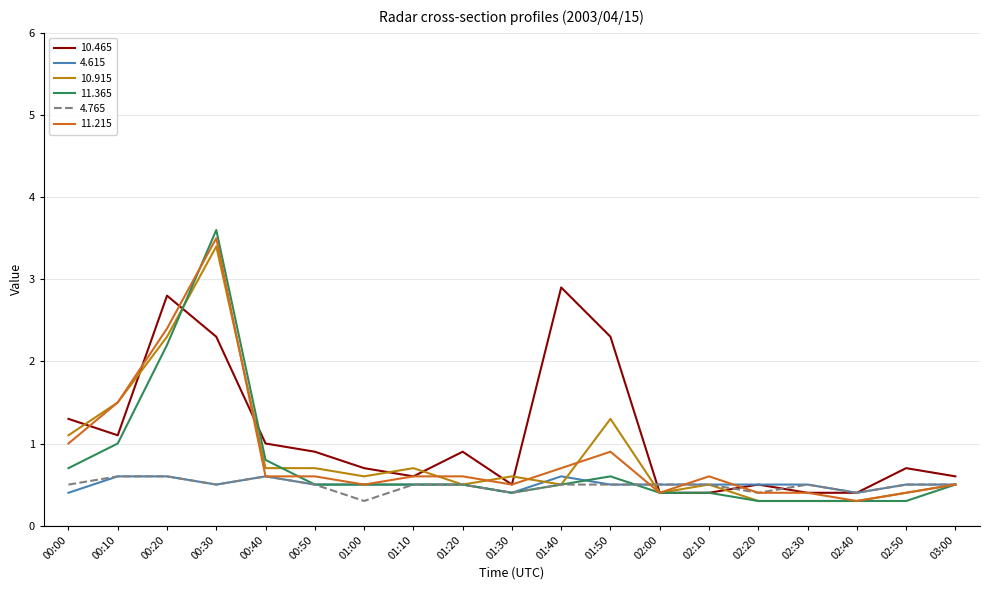

Reading left to right, list all the values displayed in this chart.

10.465: 00:00=1.3	00:10=1.1	00:20=2.8	00:30=2.3	00:40=1.0	00:50=0.9	01:00=0.7	01:10=0.6	01:20=0.9	01:30=0.5	01:40=2.9	01:50=2.3	02:00=0.4	02:10=0.4	02:20=0.5	02:30=0.4	02:40=0.4	02:50=0.7	03:00=0.6
4.615: 00:00=0.4	00:10=0.6	00:20=0.6	00:30=0.5	00:40=0.6	00:50=0.5	01:00=0.5	01:10=0.5	01:20=0.5	01:30=0.4	01:40=0.6	01:50=0.5	02:00=0.5	02:10=0.5	02:20=0.5	02:30=0.5	02:40=0.4	02:50=0.5	03:00=0.5
10.915: 00:00=1.1	00:10=1.5	00:20=2.3	00:30=3.4	00:40=0.7	00:50=0.7	01:00=0.6	01:10=0.7	01:20=0.5	01:30=0.6	01:40=0.5	01:50=1.3	02:00=0.4	02:10=0.5	02:20=0.3	02:30=0.3	02:40=0.3	02:50=0.4	03:00=0.5
11.365: 00:00=0.7	00:10=1.0	00:20=2.2	00:30=3.6	00:40=0.8	00:50=0.5	01:00=0.5	01:10=0.5	01:20=0.5	01:30=0.4	01:40=0.5	01:50=0.6	02:00=0.4	02:10=0.4	02:20=0.3	02:30=0.3	02:40=0.3	02:50=0.3	03:00=0.5
4.765: 00:00=0.5	00:10=0.6	00:20=0.6	00:30=0.5	00:40=0.6	00:50=0.5	01:00=0.3	01:10=0.5	01:20=0.5	01:30=0.4	01:40=0.5	01:50=0.5	02:00=0.5	02:10=0.5	02:20=0.4	02:30=0.5	02:40=0.4	02:50=0.5	03:00=0.5
11.215: 00:00=1.0	00:10=1.5	00:20=2.4	00:30=3.5	00:40=0.6	00:50=0.6	01:00=0.5	01:10=0.6	01:20=0.6	01:30=0.5	01:40=0.7	01:50=0.9	02:00=0.4	02:10=0.6	02:20=0.4	02:30=0.4	02:40=0.3	02:50=0.4	03:00=0.5